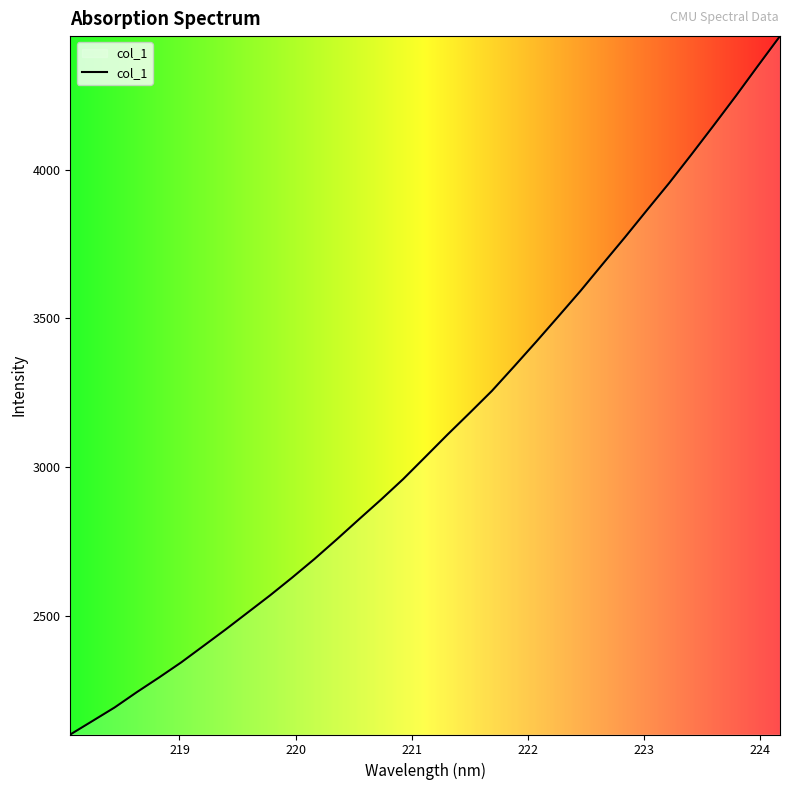

What is the difference between the maximum and minimum values?

2346.5